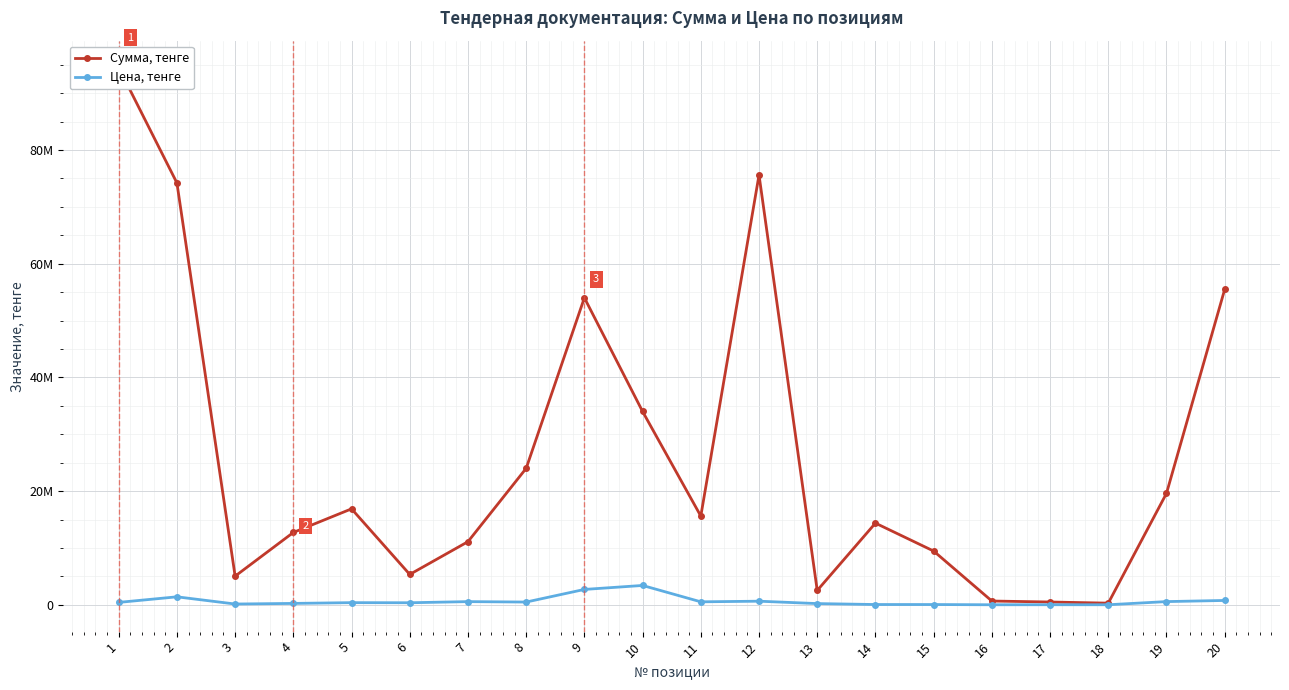

What is the sum of the Сумма, тенге values at 20 and 3?

60515000